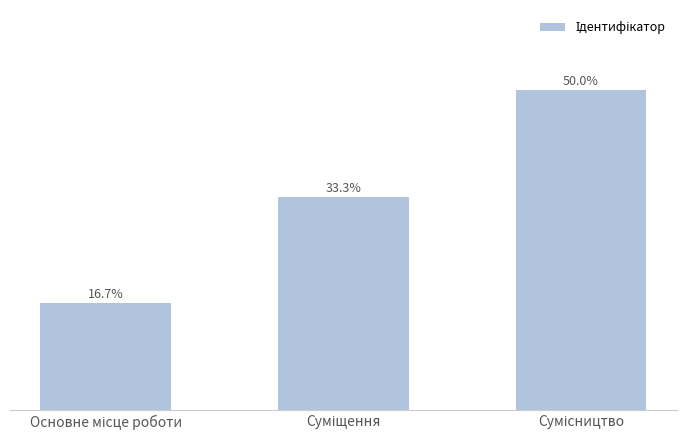

Does the chart contain stacked bars?

No